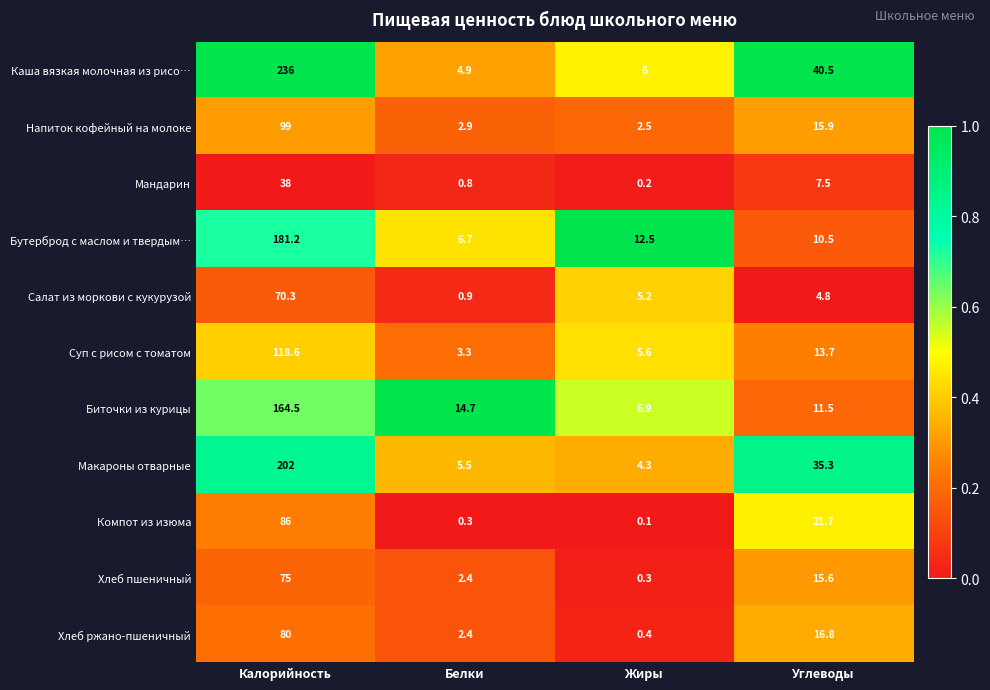

Is it true that Хлеб ржано-пшеничный equals 30.5 at Калорийность?

False